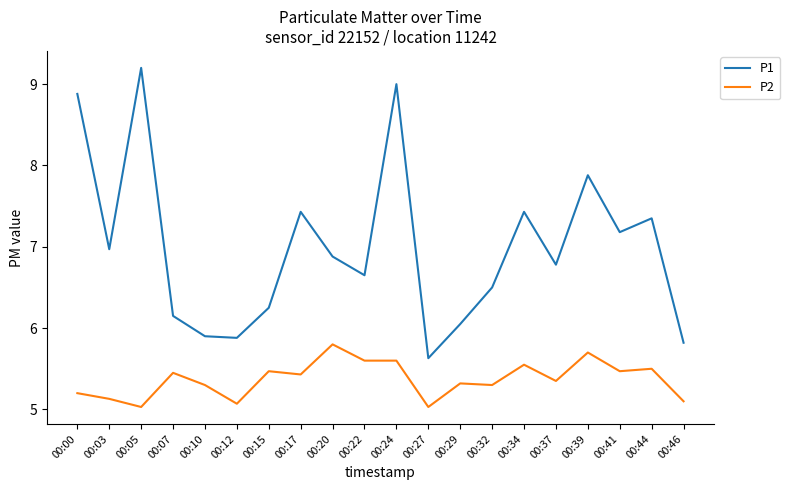

The P2 series shows 5.8 at 00:20. True or false?

True